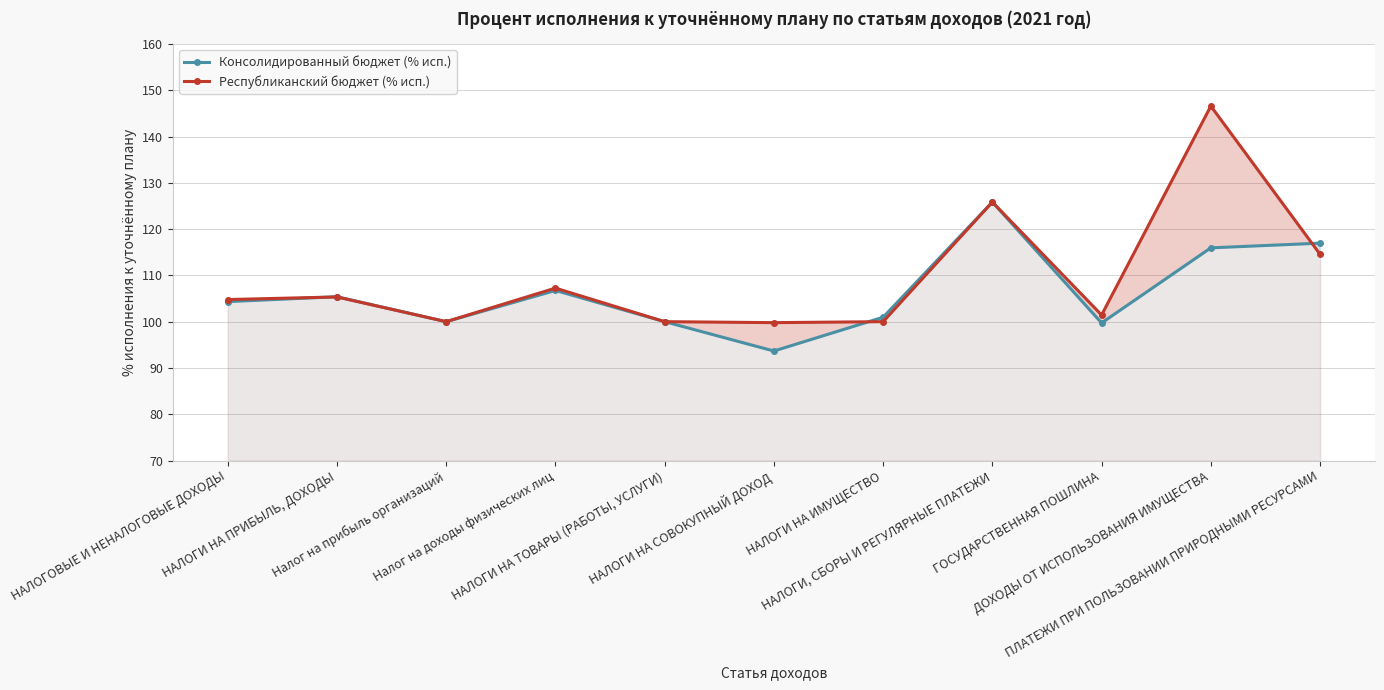

At which label does Республиканский бюджет (% исп.) reach its minimum?

НАЛОГИ НА СОВОКУПНЫЙ ДОХОД